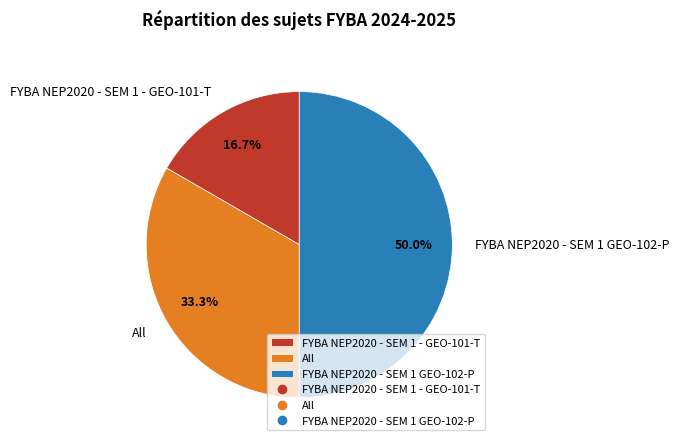

To the nearest percent, what is the difference between the FYBA NEP2020 - SEM 1 GEO-102-P and FYBA NEP2020 - SEM 1 - GEO-101-T slice percentages?

33%